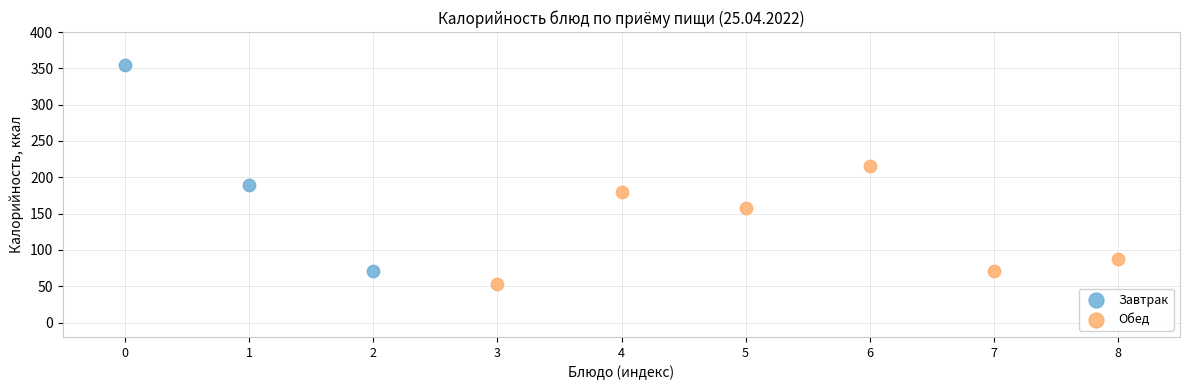

Which series has the widest spread of Y values?

Завтрак